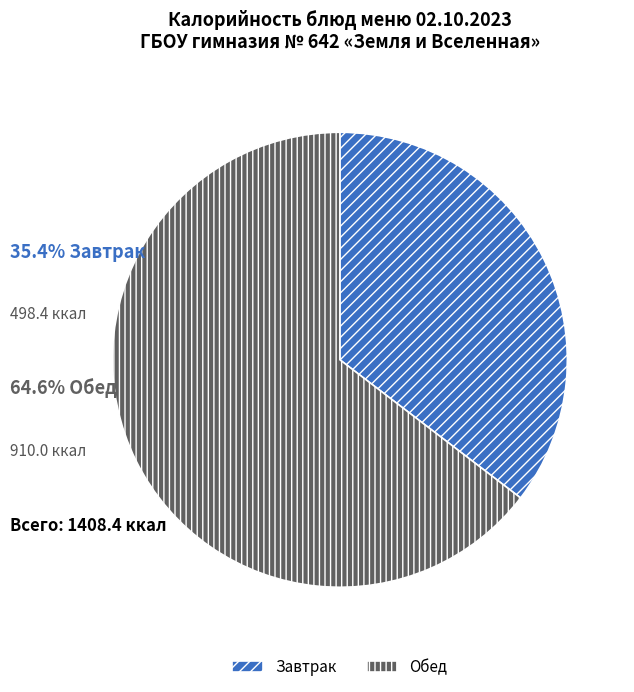

Do Обед and Завтрак together represent more than half of the pie?

Yes